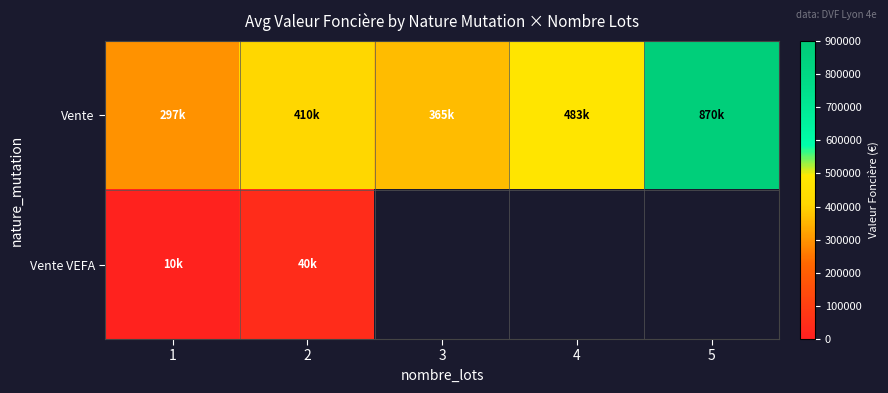

What is the difference between the second highest and minimum values in the Vente series?

185250.0